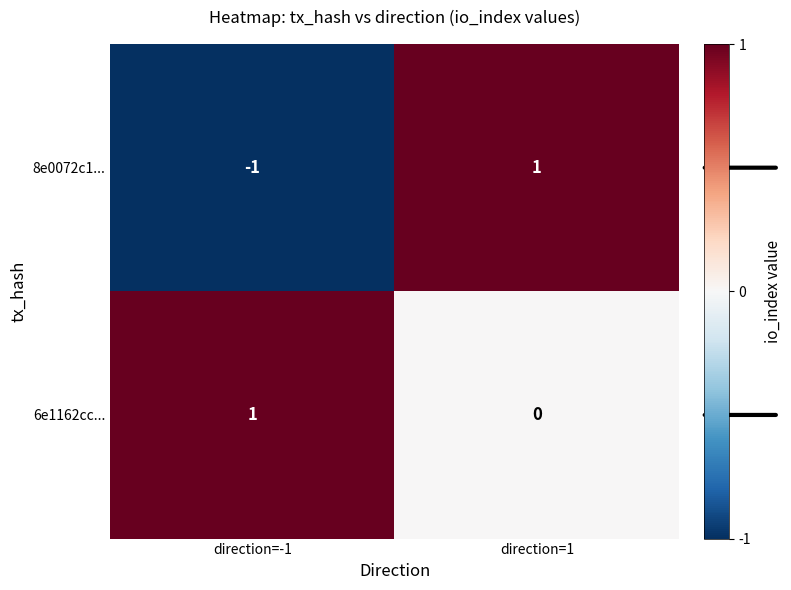

Which series has the largest range (max minus min)?

8e0072c1...